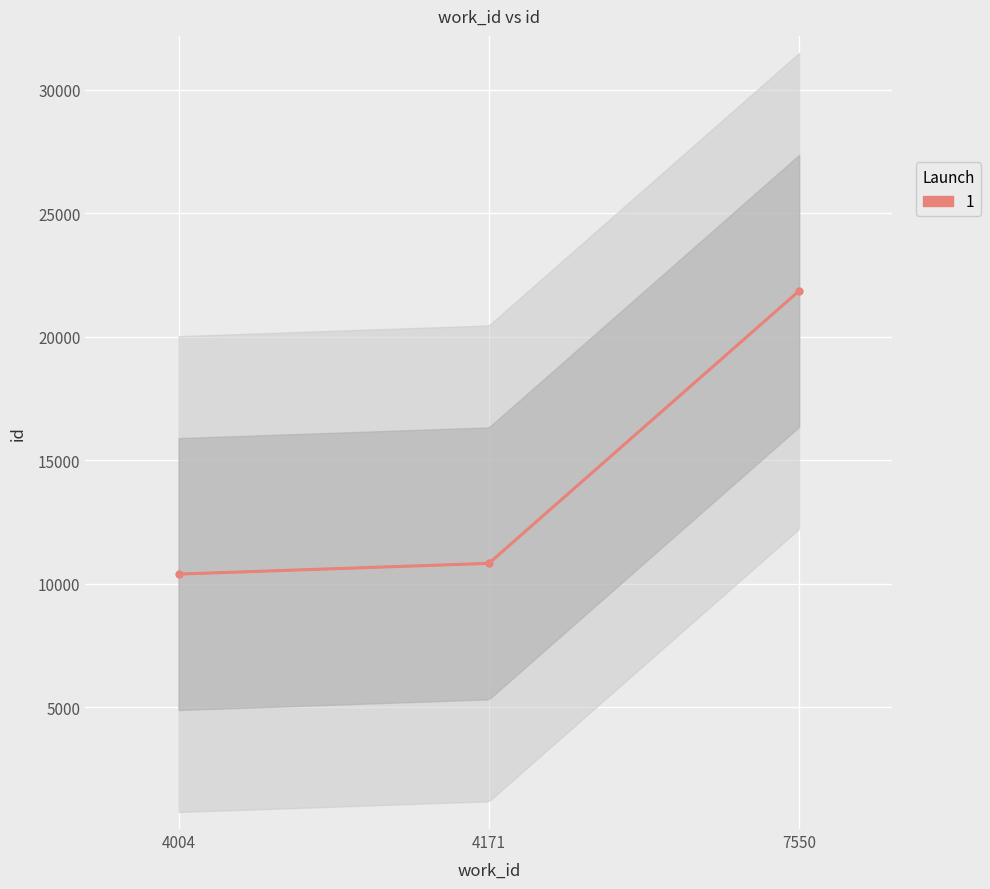

At which label does the data first exceed 10821?

7550